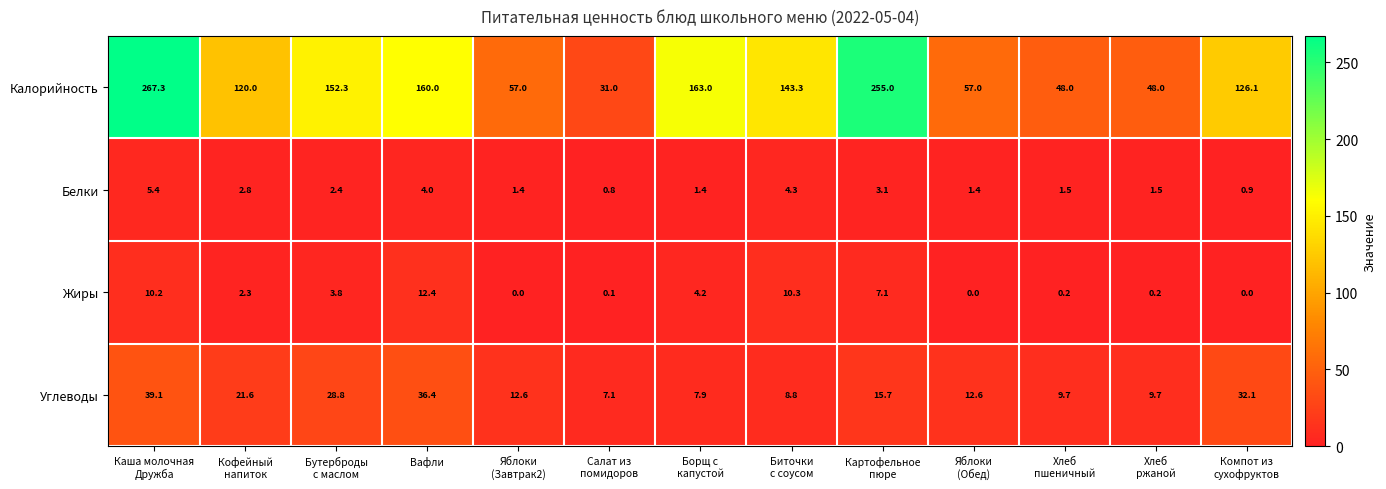

Rank the series by their maximum value, from lowest to highest.

Белки, Жиры, Углеводы, Калорийность